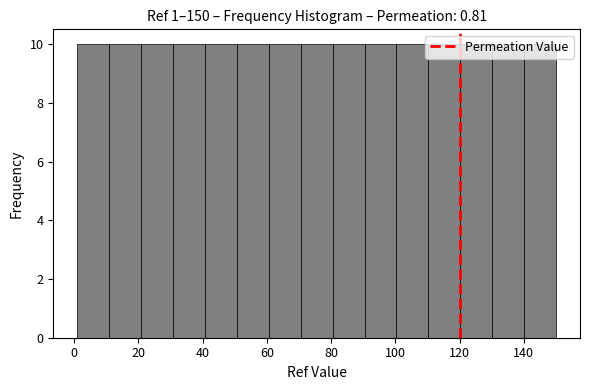

Reading left to right, list every bar in this chart as the range it spans on the x-axis followed by its height. Neither the bar edges nor the heights are printed on the chart, so give them approximately, as read against the axes.

2 to 10: 10
10 to 20: 10
20 to 30: 10
30 to 40: 10
40 to 50: 10
50 to 60: 10
60 to 70: 10
70 to 80: 10
80 to 90: 10
90 to 100: 10
100 to 110: 10
110 to 120: 10
120 to 130: 10
130 to 140: 10
140 to 150: 10